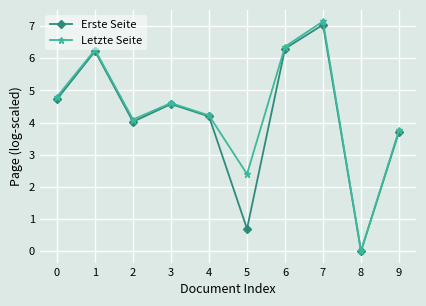

How many data points does each series have?

10